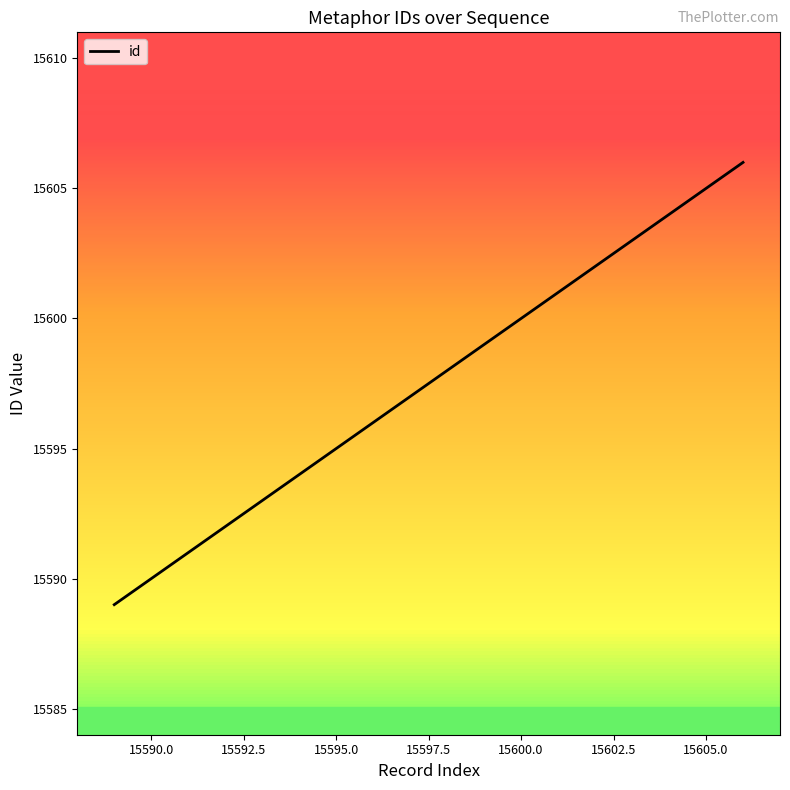

Reading right to left, list all the values displayed in this chart.

15606	15592	15591	15590	15589